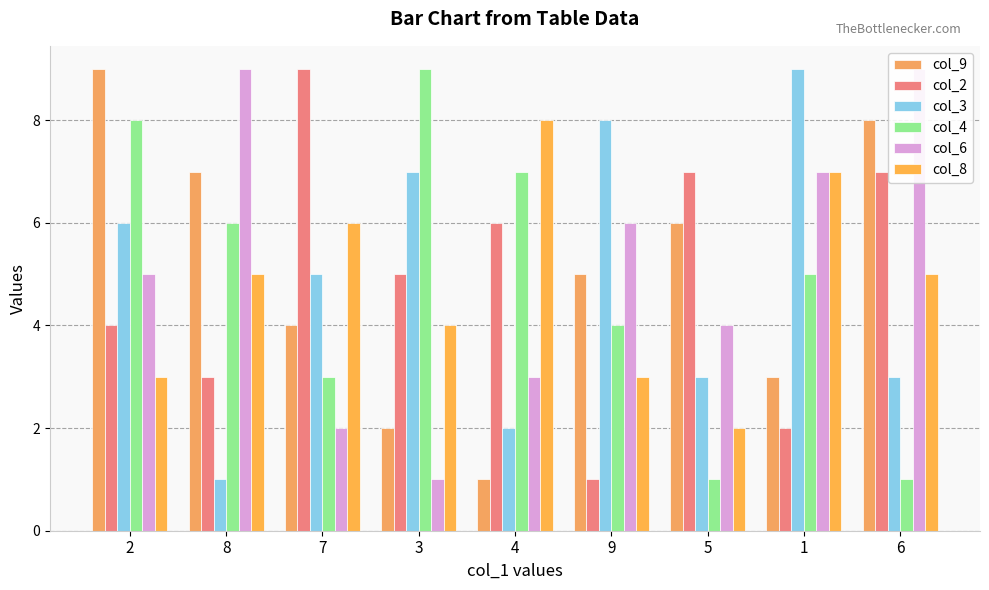

What are all the series names shown in the legend?

col_9, col_2, col_3, col_4, col_6, col_8